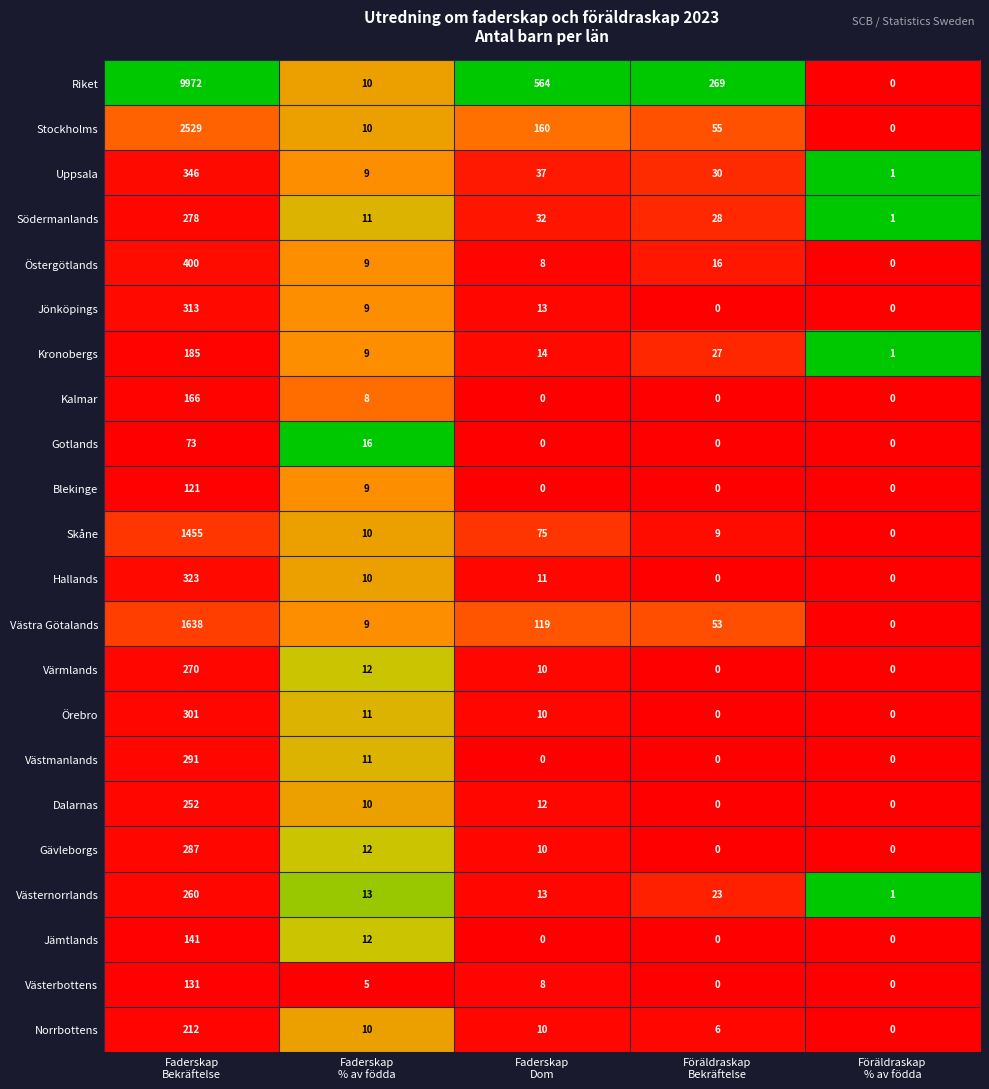

What is the maximum value shown in the chart?

9972